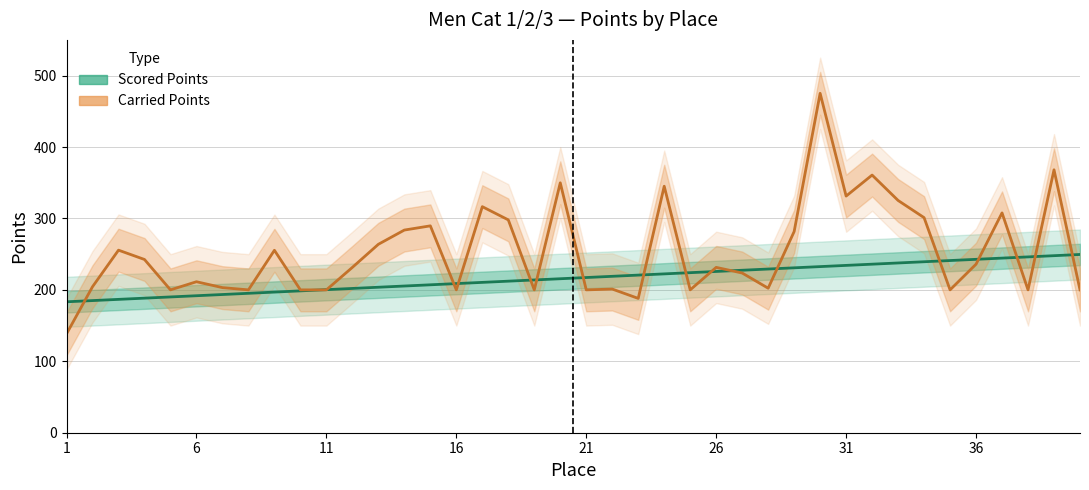

Reading left to right, transcribe all the data shown in this chart.

Scored Points: 183.3	185.0	186.7	188.4	190.1	191.8	193.5	195.2	196.9	198.6	200.3	202.0	203.7	205.4	207.1	208.8	210.5	212.2	213.9	215.6	217.3	219.0	220.7	222.4	224.1	225.8	227.5	229.2	230.9	232.6	234.3	236.0	237.7	239.4	241.1	242.8	244.5	246.2	247.9	249.6
Carried Points: 138.4	204.4	255.6	242.6	200.0	211.4	203.2	200.0	255.4	200.0	200.0	231.5	263.8	283.7	289.6	200.0	316.5	298.0	200.0	349.9	200.0	201.1	188.1	345.1	200.0	231.5	223.6	202.3	281.7	475.2	331.3	360.7	325.2	301.1	200.0	236.0	307.8	200.0	368.1	200.0